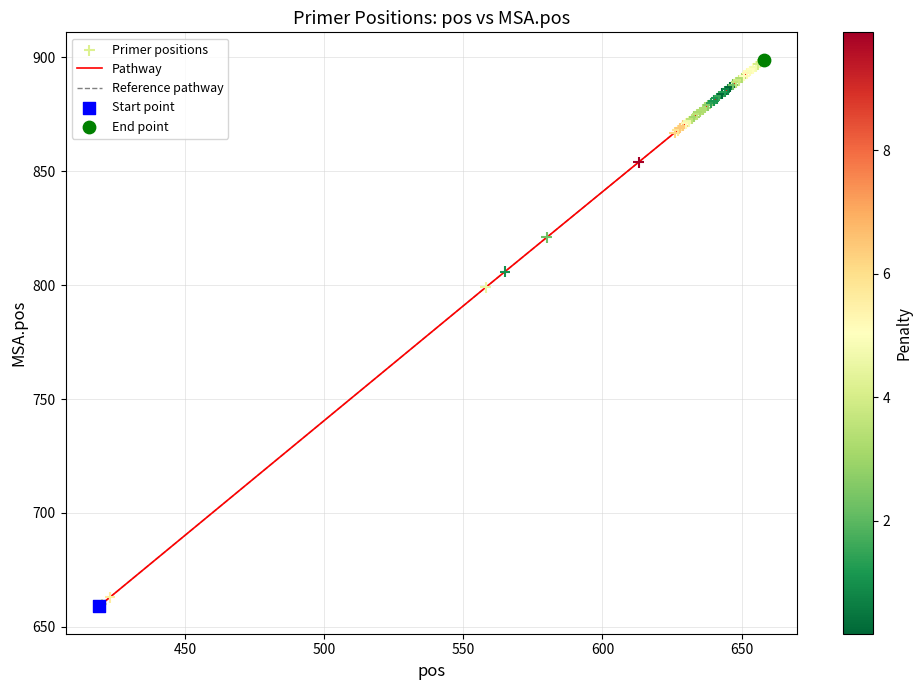

Does the chart have visible grid lines?

Yes